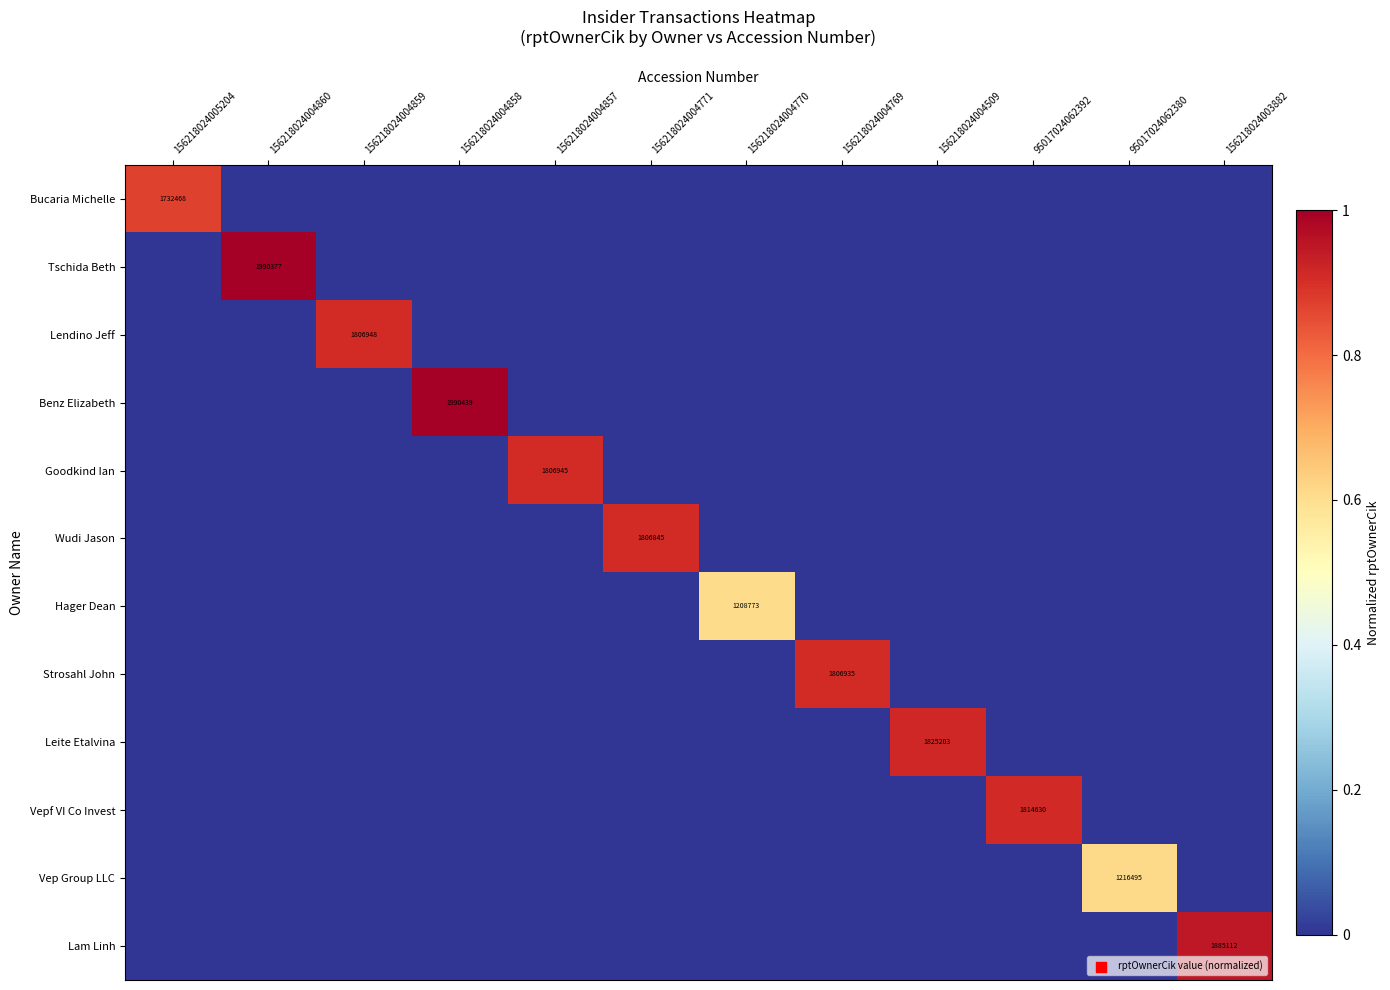

The value of Bucaria Michelle at 156218024005204 is 1732468. True or false?

True